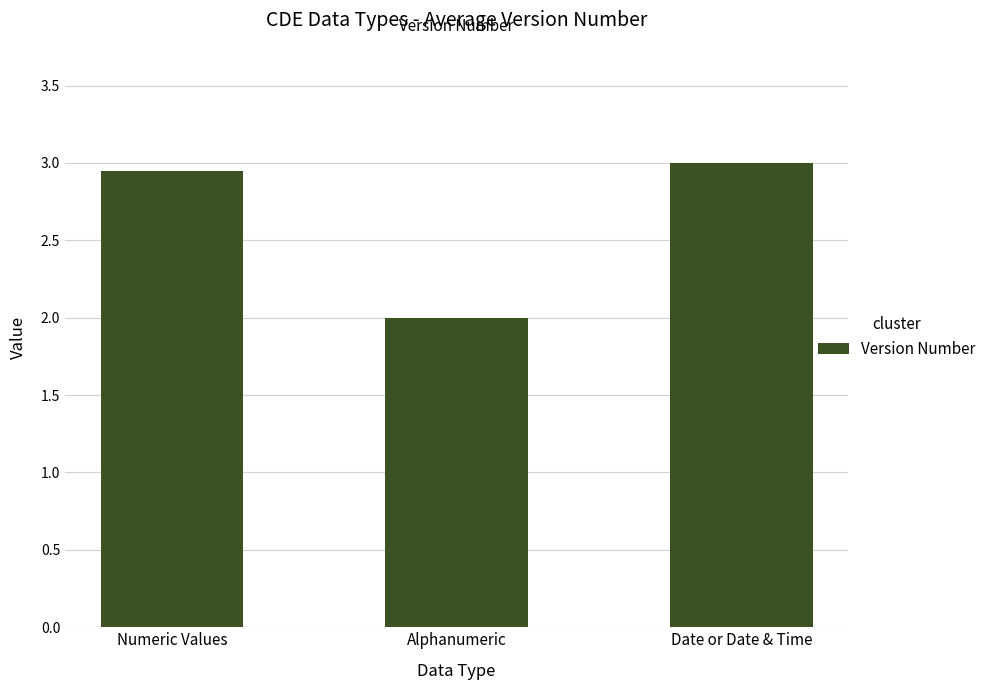

What is the ratio of the value at Date or Date & Time to the value at Numeric Values?

1.0